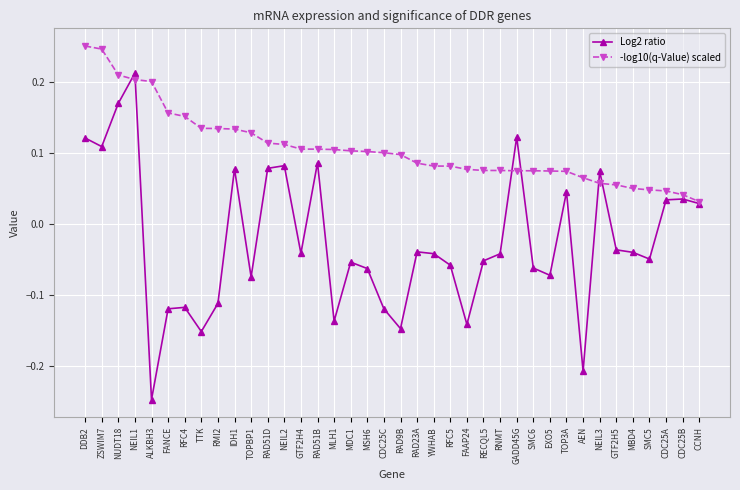

At which category is the sum across all series the highest?

NEIL1